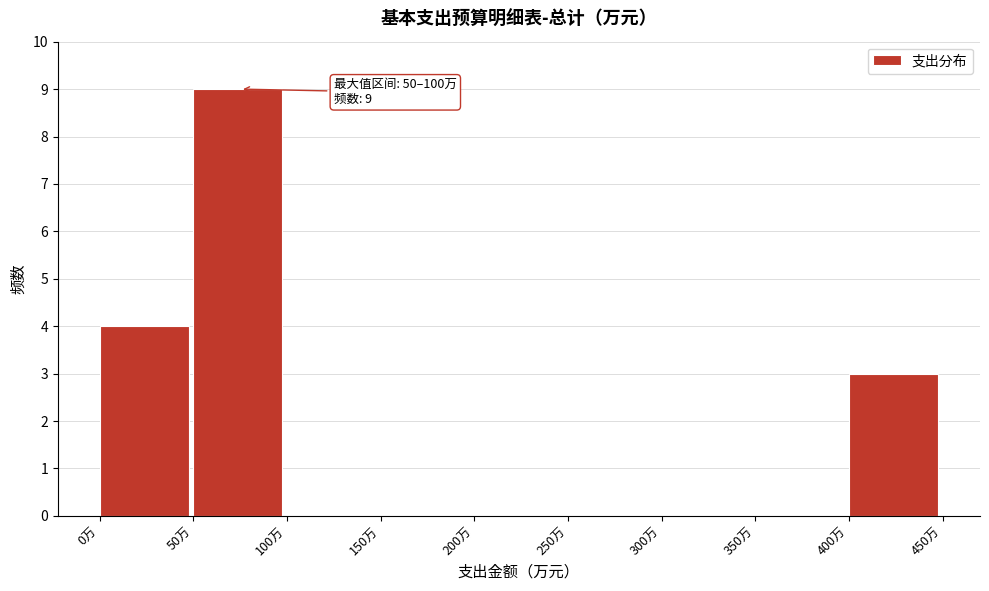

Over which range of the x-axis is the bar tallest?

50 to 100